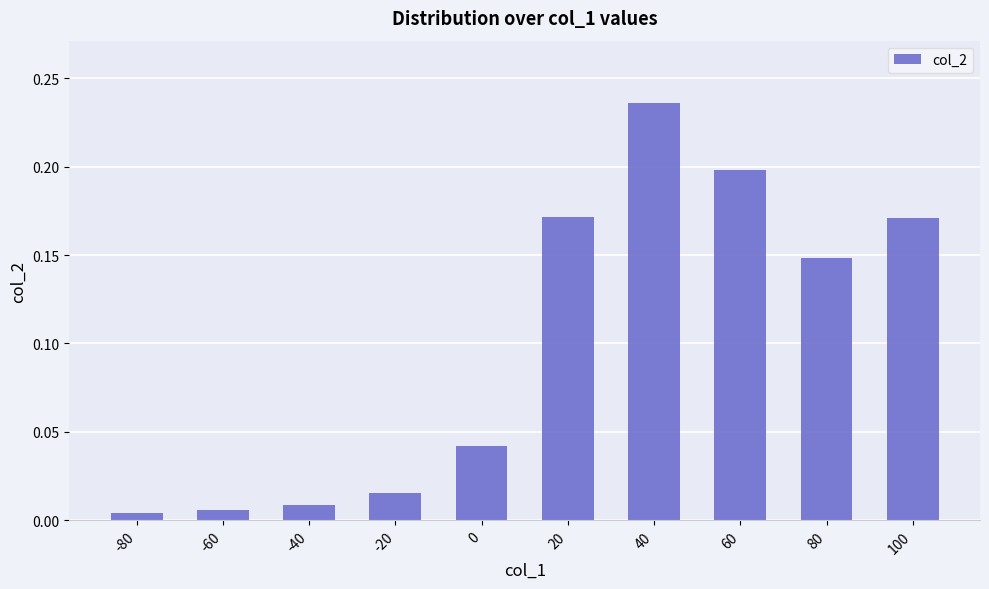

What is the sum of all values?

1.0